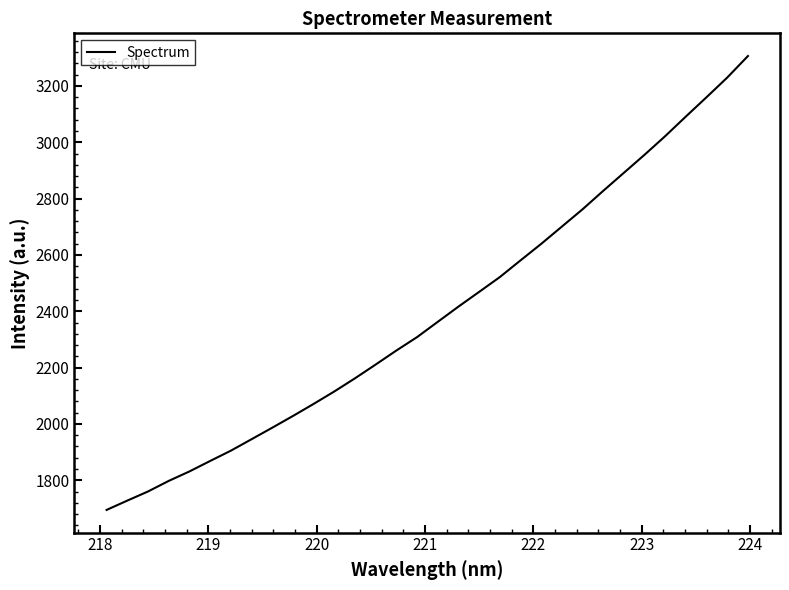

What is the difference between the maximum and minimum values?

1611.7